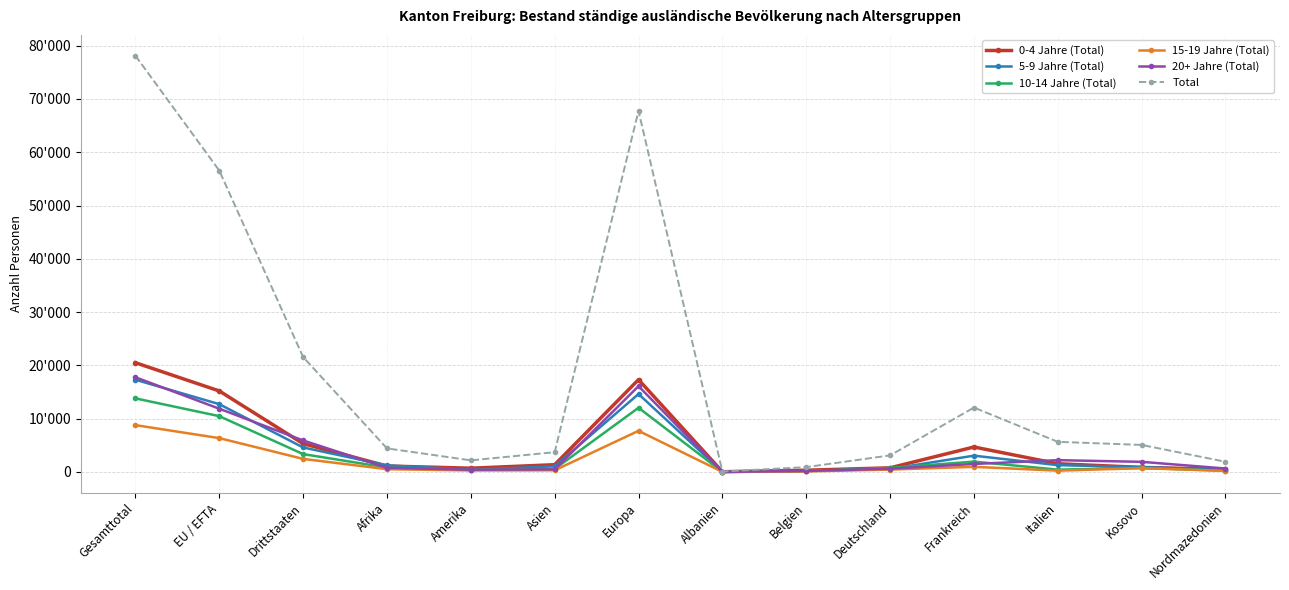

The value of 20+ Jahre (Total) at Albanien is 3. True or false?

True